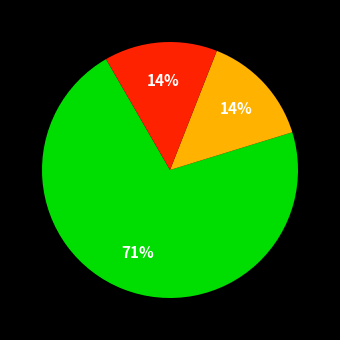

To the nearest percent, what is the average slice percentage?

33%